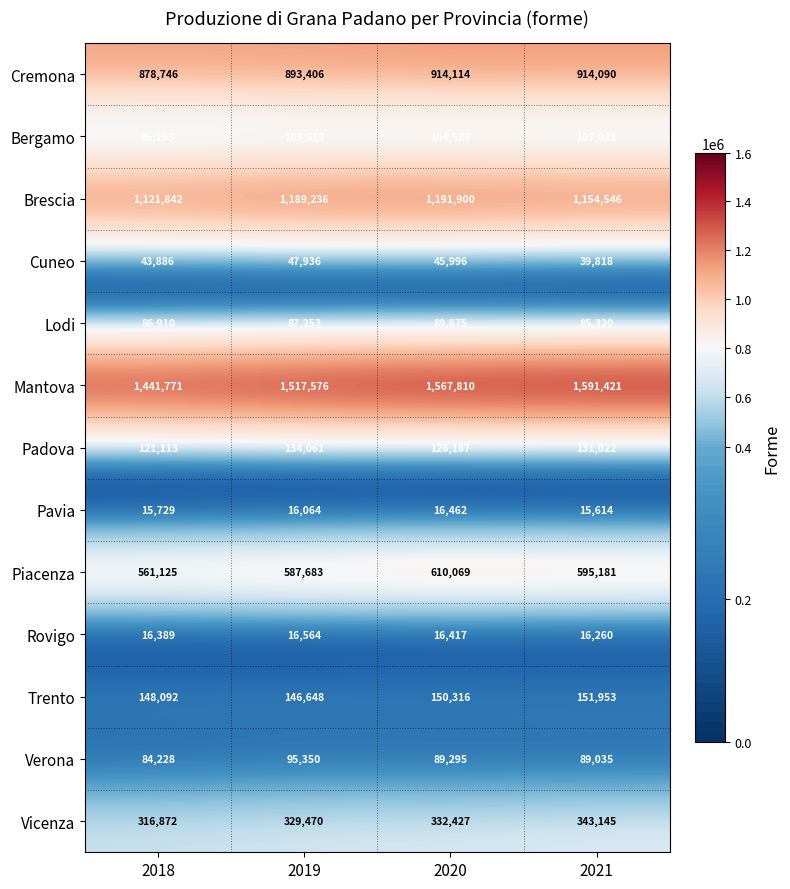

What is the difference between the Padova values at 2019 and 2020?

7874